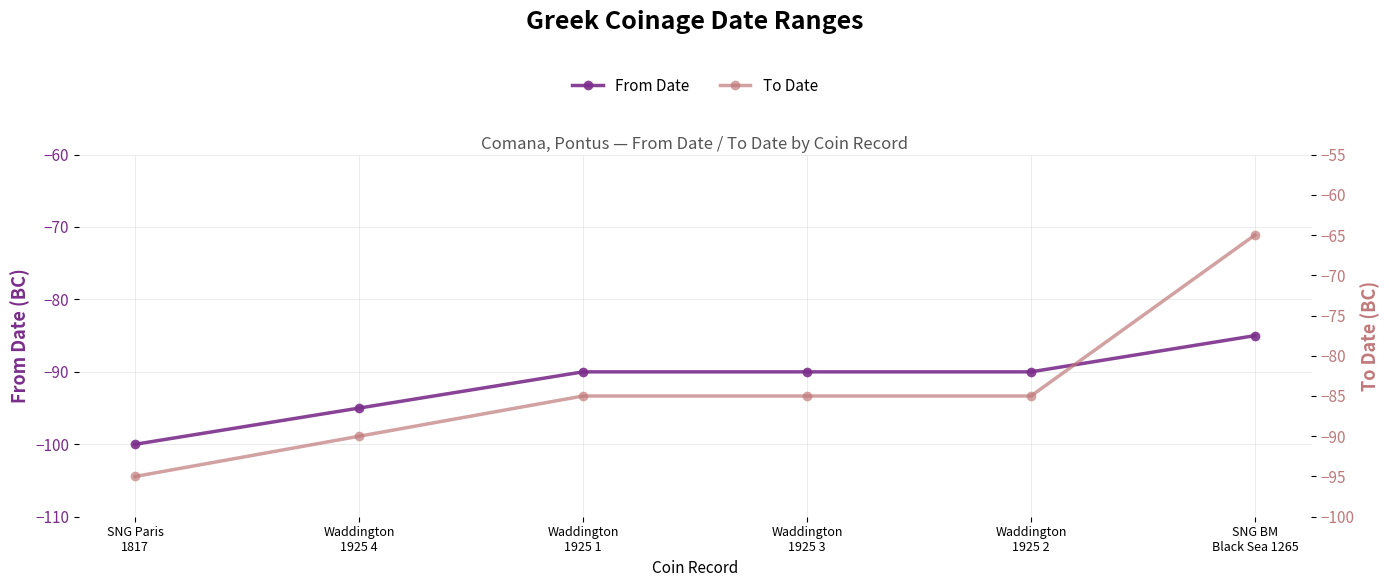

Where does the From Date series first go above -90?

SNG BM
Black Sea 1265